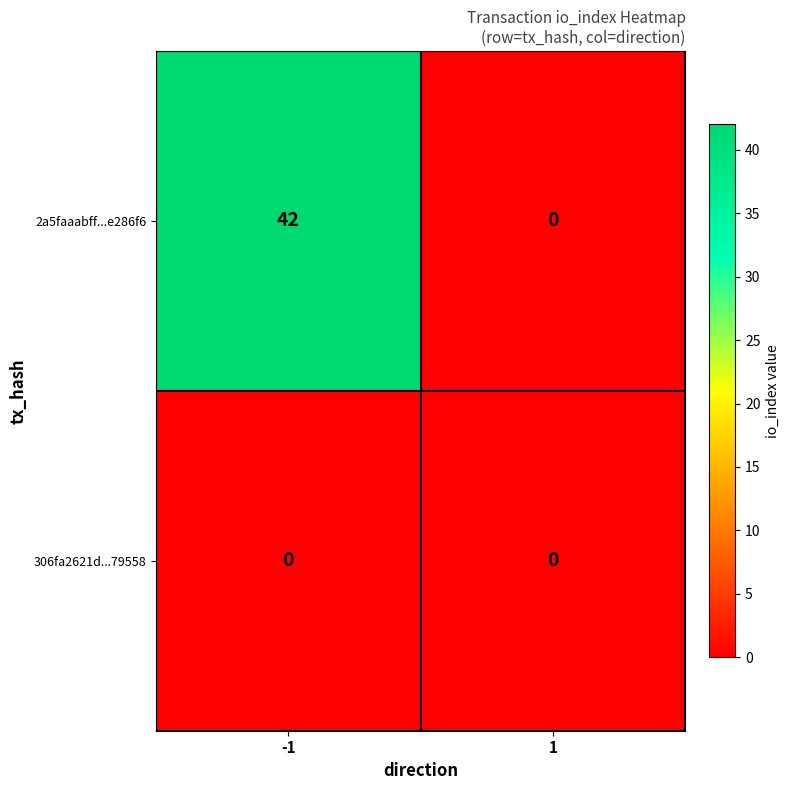

What is the maximum value for 2a5faaabff...e286f6?

42